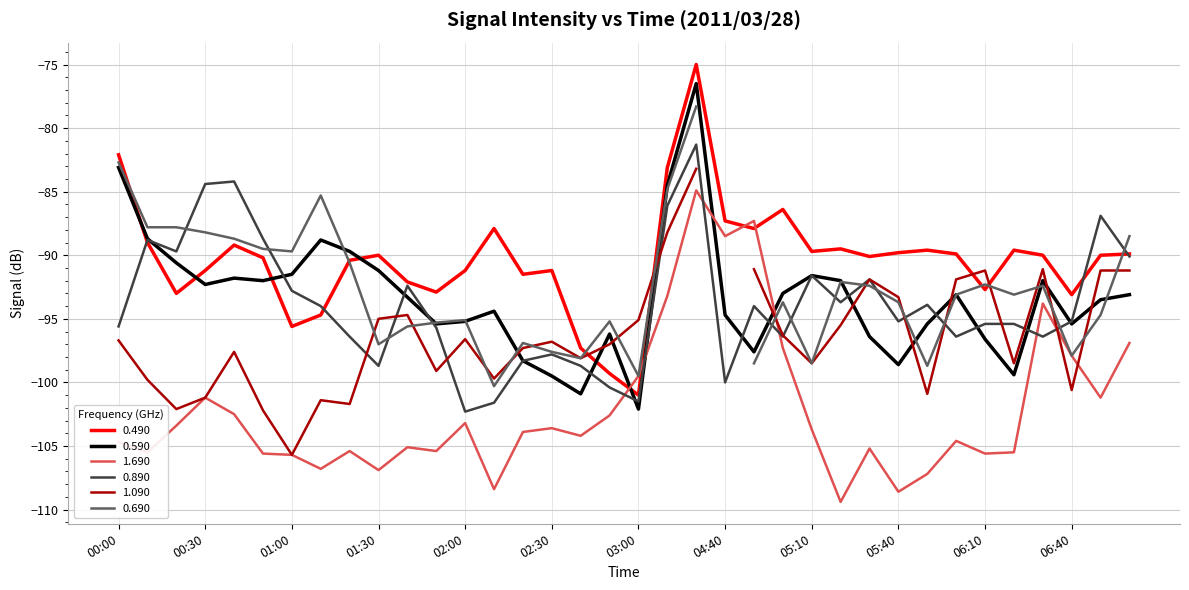

Which series has the widest spread of values?

0.490